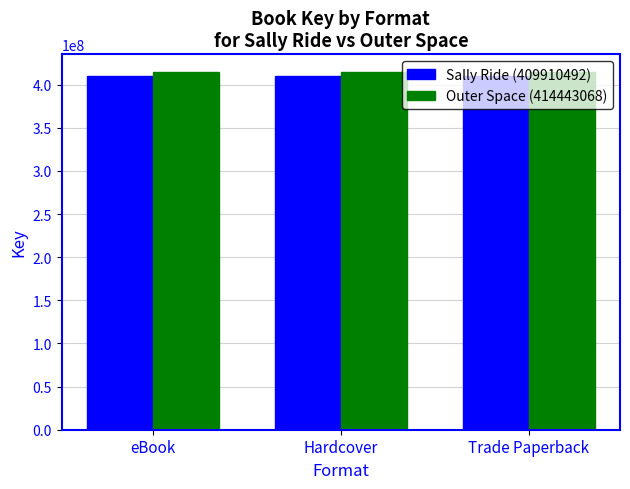

What is the sum of all Outer Space (414443068) values?

1243329204